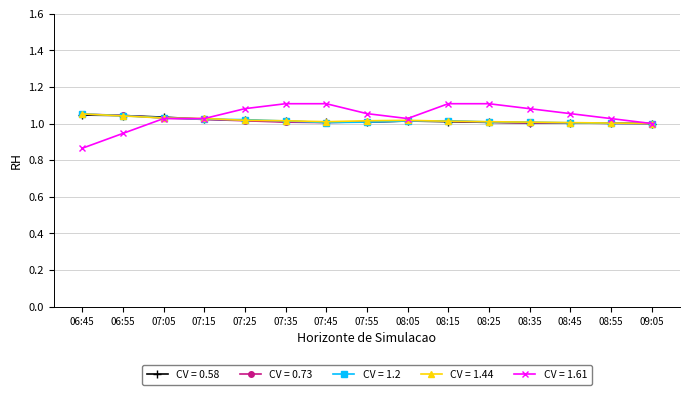

Which series has the largest range (max minus min)?

CV = 1.61